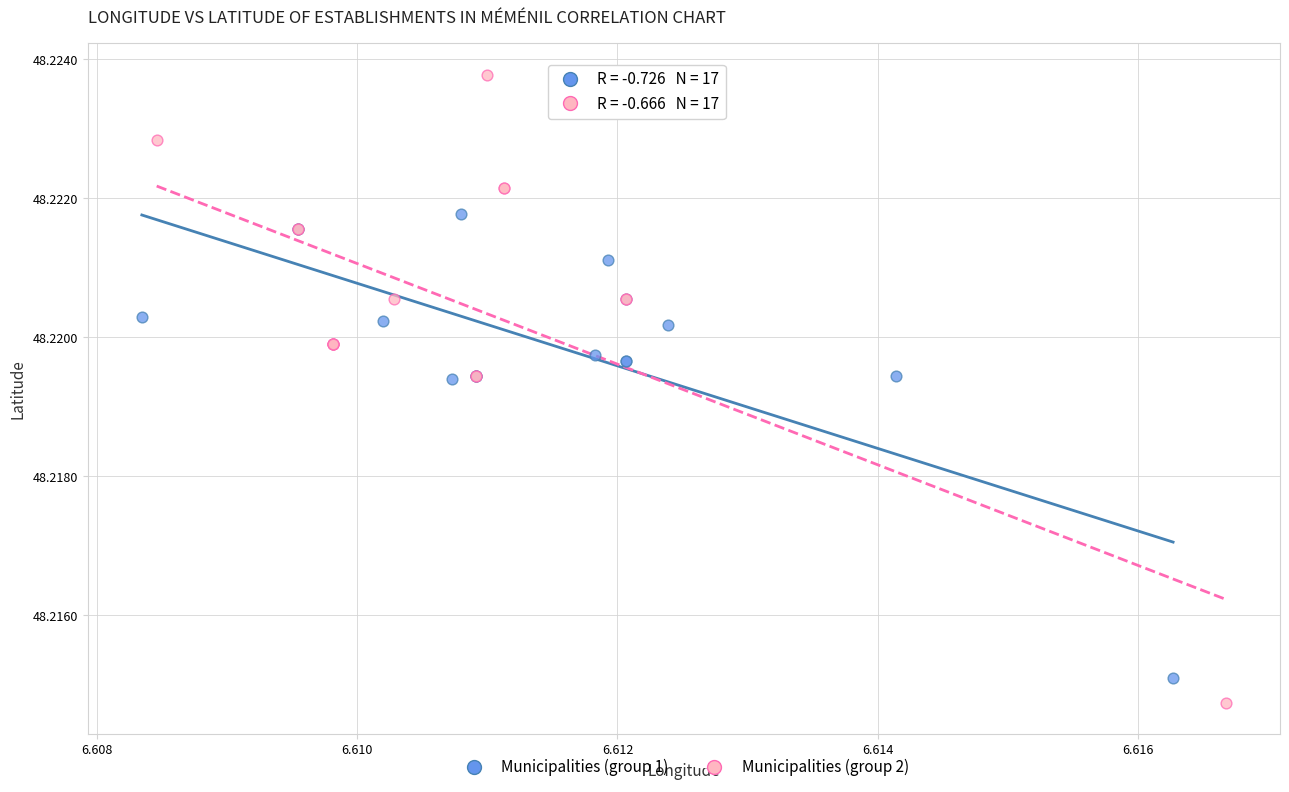

Which series has the largest Y range (max minus min)?

Municipalities (group 2)